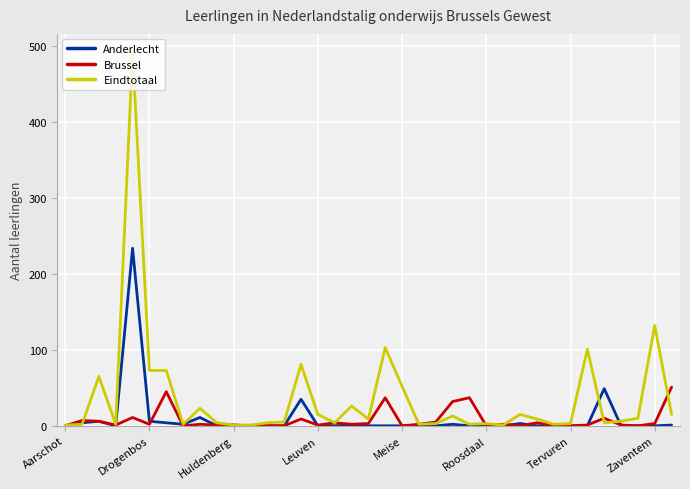

What is the lowest value of the Eindtotaal series?

1